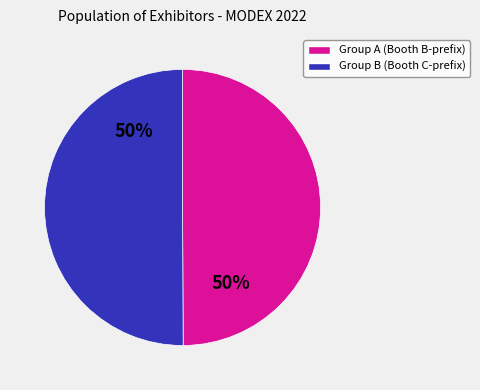

To the nearest percent, what percentage of the pie is Group A (Booth B-prefix)?

50%